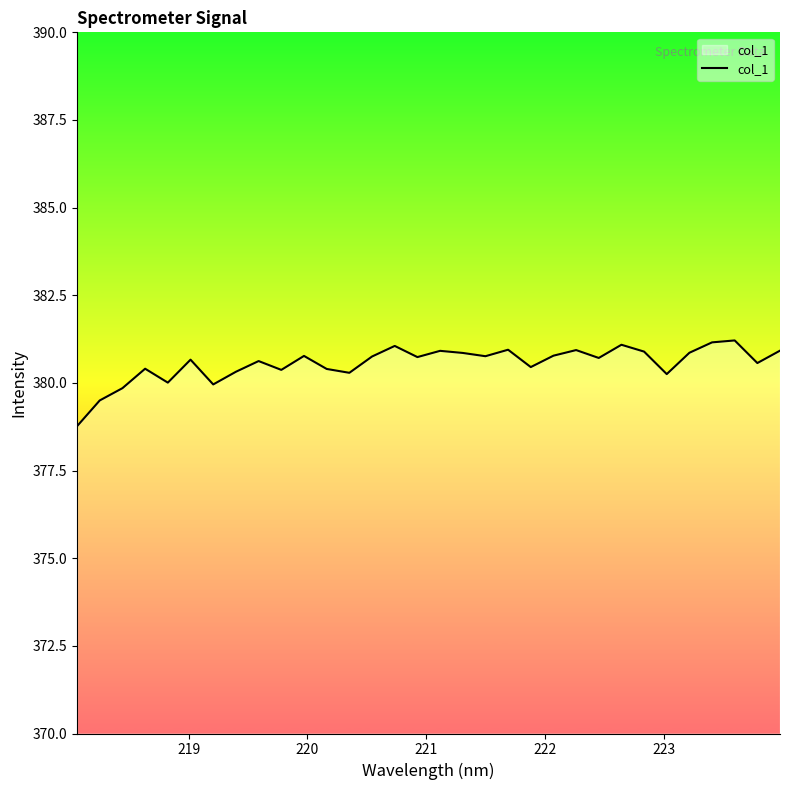

What is the greatest value displayed?

381.2